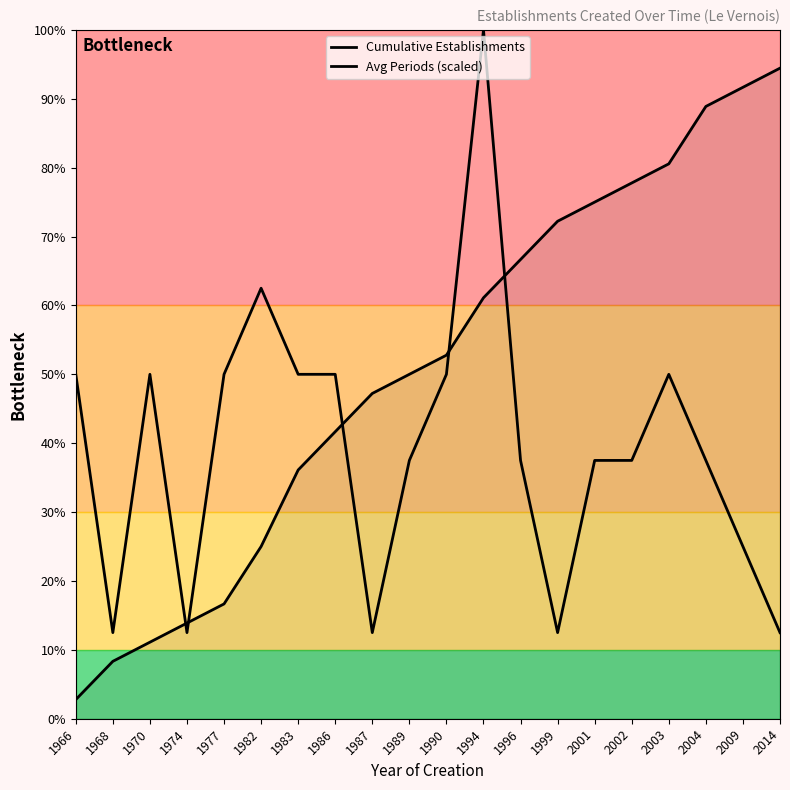

In Avg Periods (scaled), how many points are higher than both neighbors (excluding endpoints)?

4